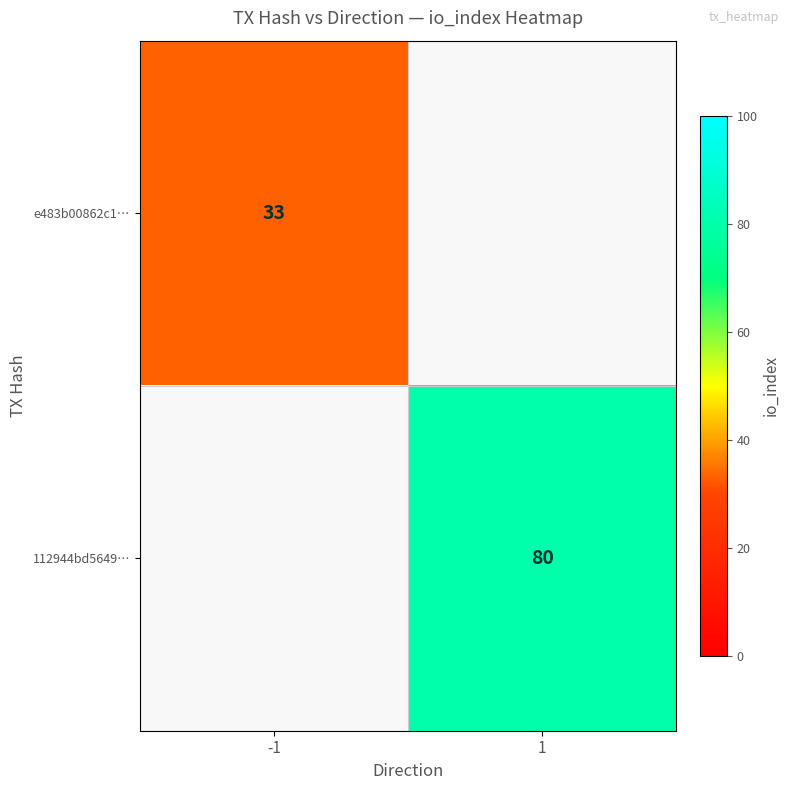

True or false: 112944bd5649… has a value of 111.7 at 1.

False